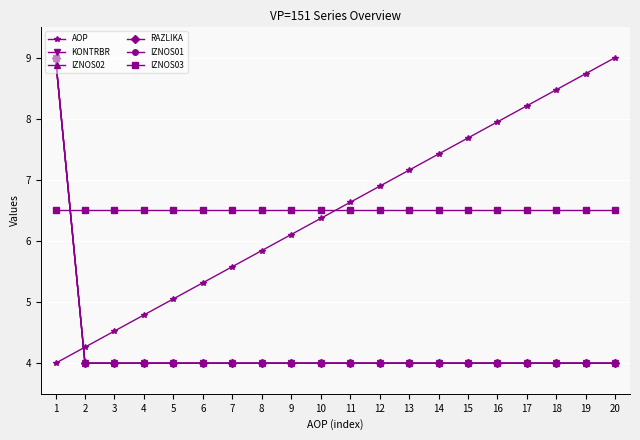

What is the minimum value shown in the chart?

4.0